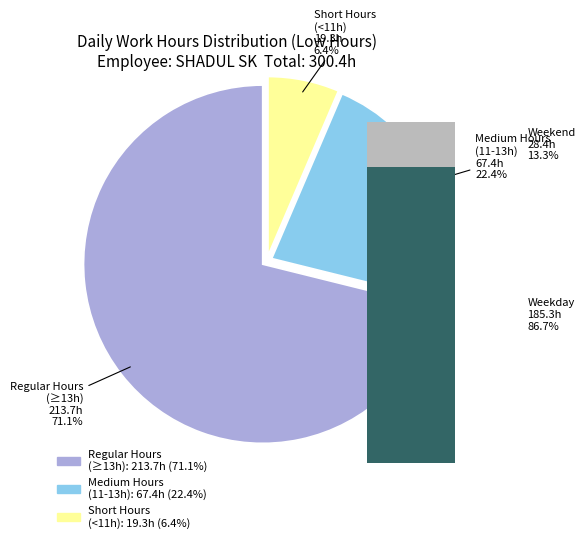

The 7-Tue slice represents 14% of the pie. True or false?

False